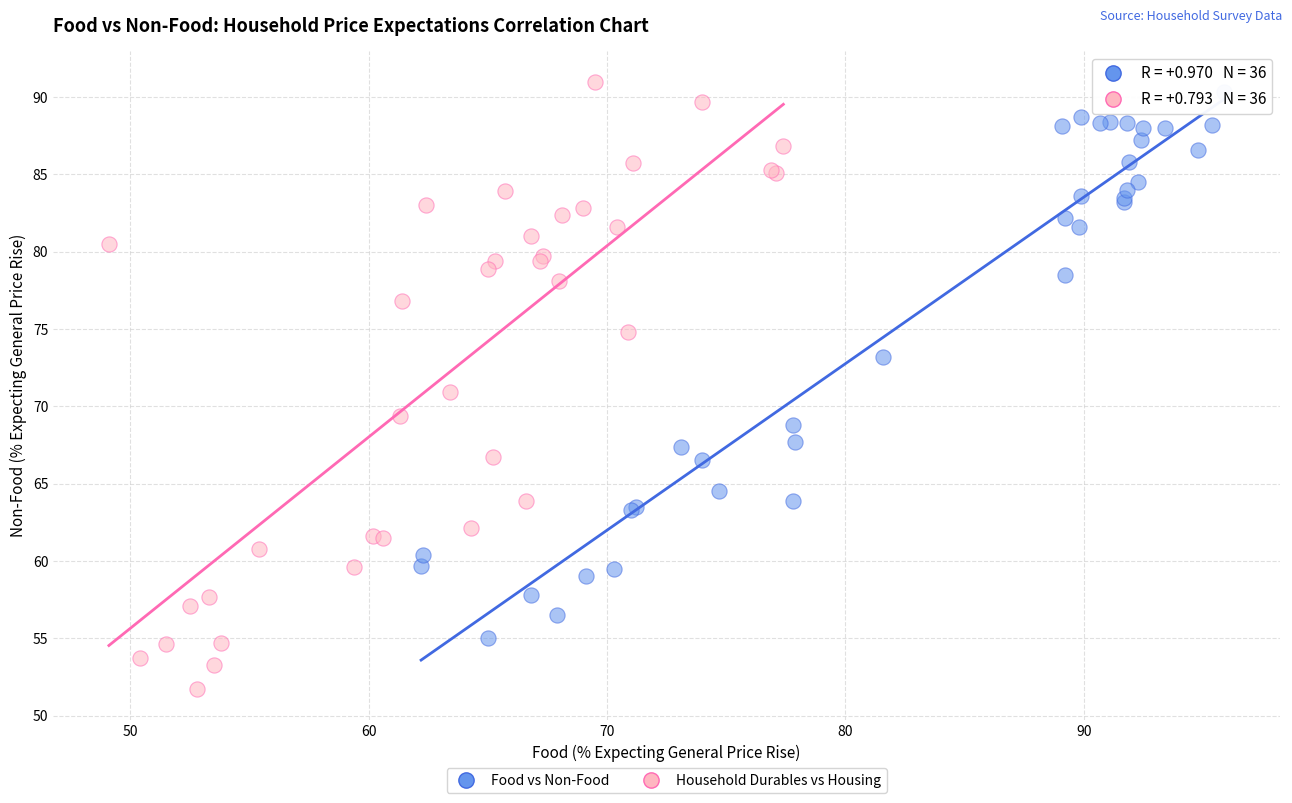

Which series has the largest Y range (max minus min)?

Household Durables vs Housing